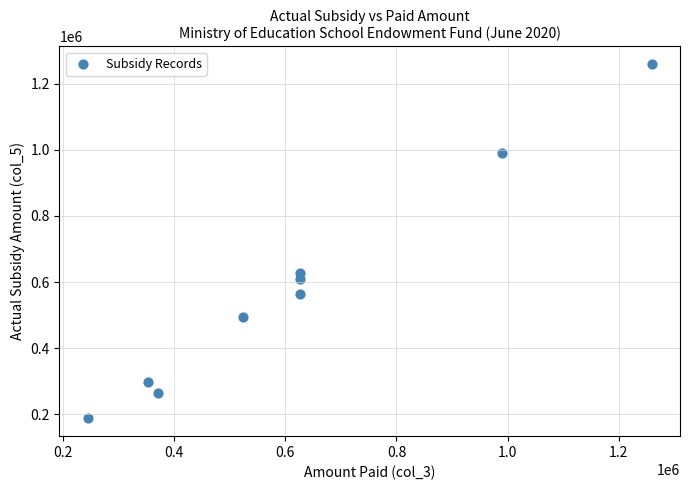

What is the average Y value?

588219